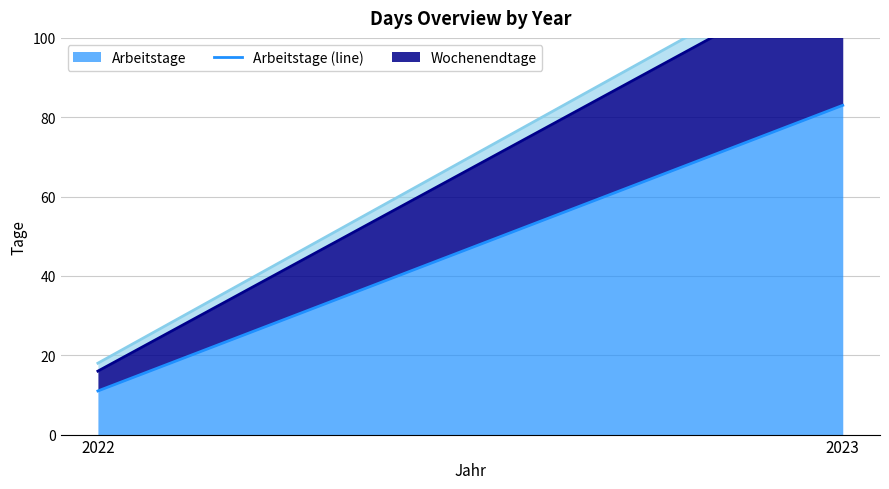

What is the value of the Arbeitstage (line) point at the 2nd from the left?

83